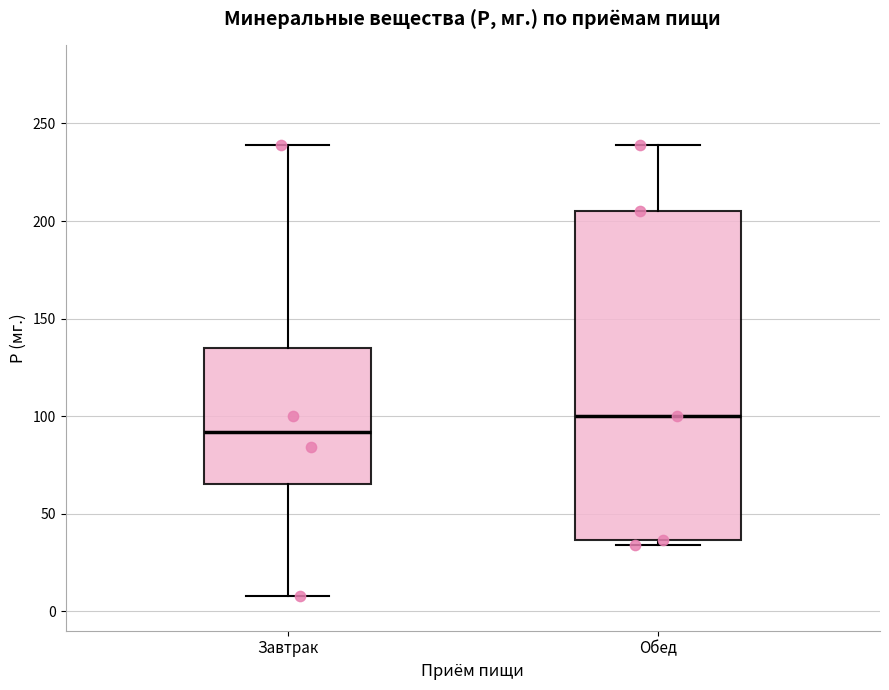

Where does the lower whisker of the box for Завтрак end on the y-axis? The values are not printed on the chart, so give them approximately, as read against the axis.

10